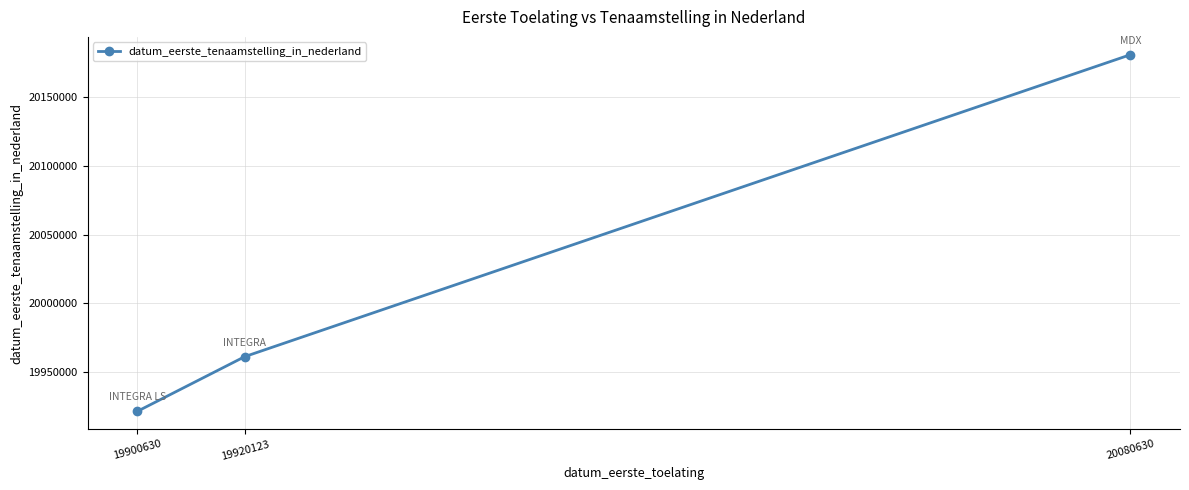

Does the chart have visible grid lines?

Yes